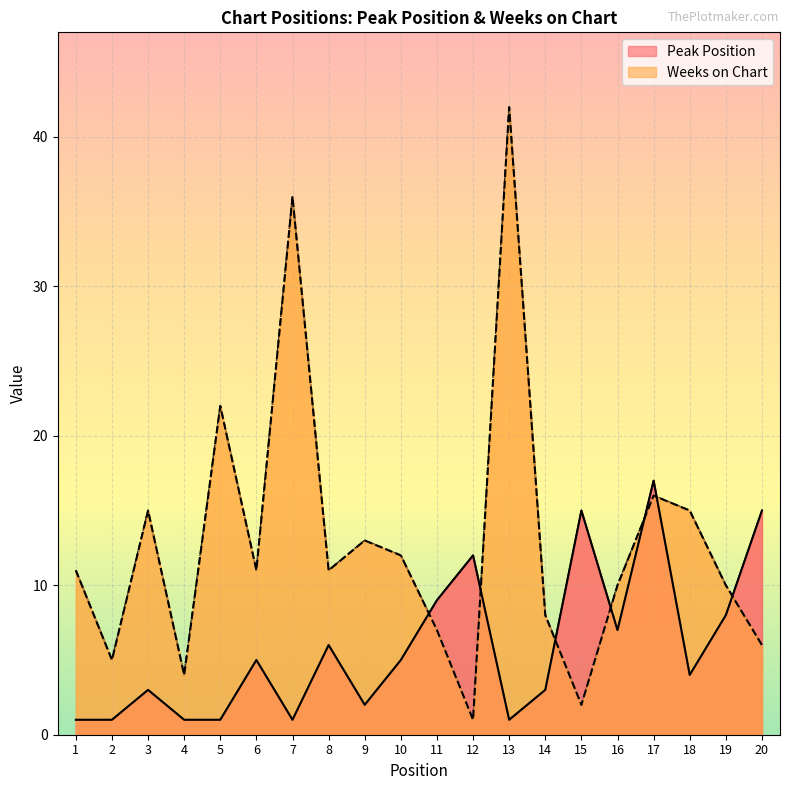

The value of Peak Position at 18 is 6. True or false?

False